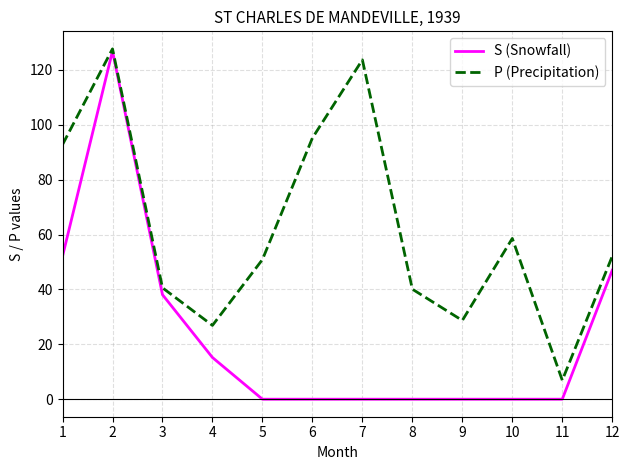

Is the value of P (Precipitation) at 12 greater than the value of S (Snowfall) at 11?

Yes